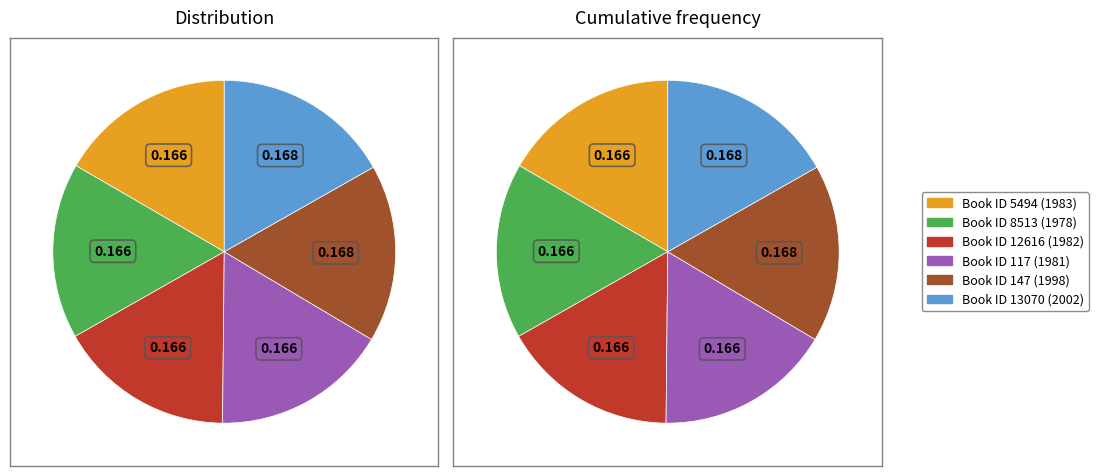

Is it true that 5494 is 5% of the pie?

False